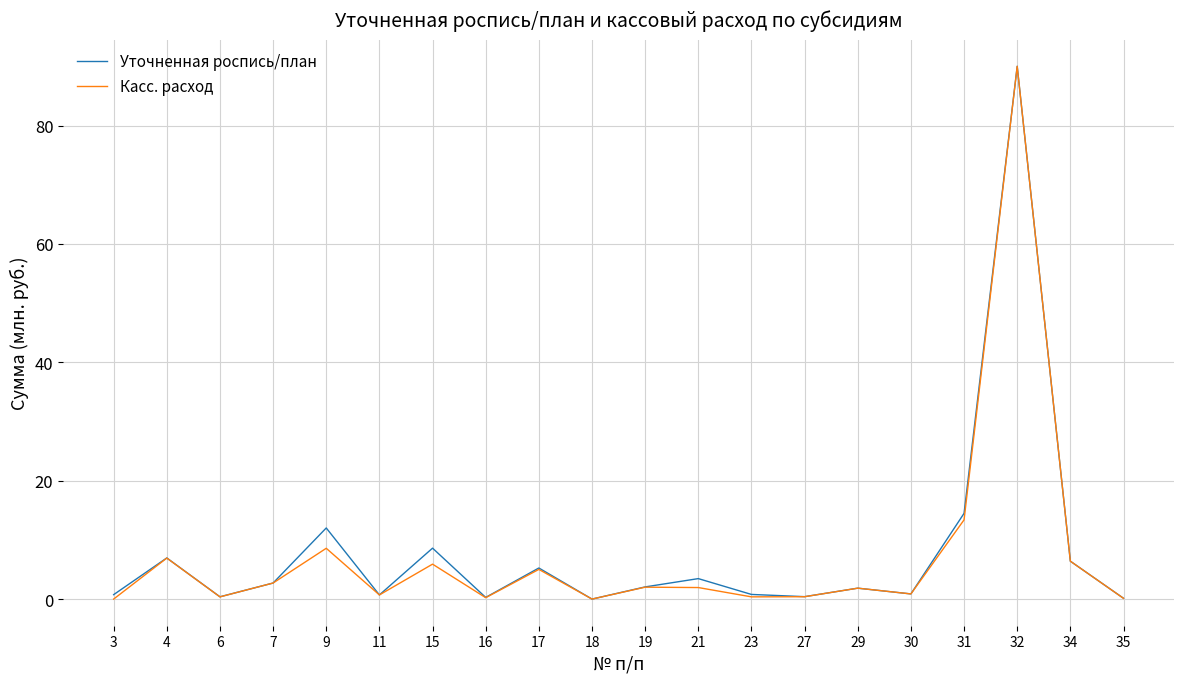

What is the maximum value for Уточненная роспись/план?

90.0